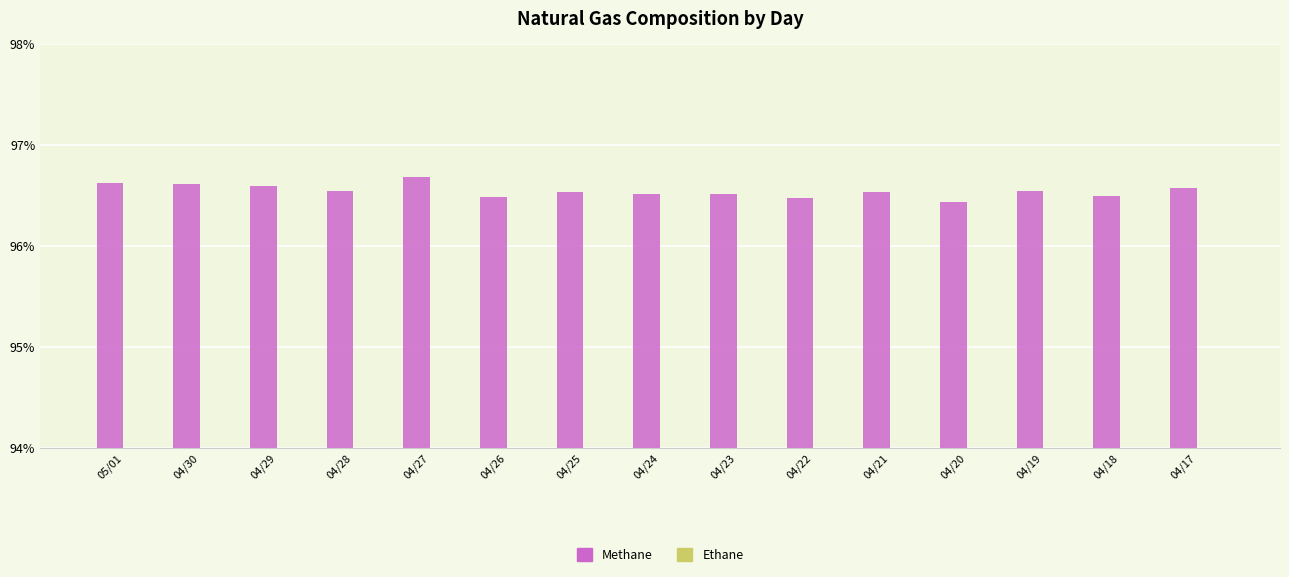

Reading left to right, transcribe all the data shown in this chart.

Methane: 05/01=96.6	04/30=96.6	04/29=96.6	04/28=96.5	04/27=96.7	04/26=96.5	04/25=96.5	04/24=96.5	04/23=96.5	04/22=96.5	04/21=96.5	04/20=96.4	04/19=96.5	04/18=96.5	04/17=96.6
Ethane: 05/01=1.4	04/30=1.4	04/29=1.4	04/28=1.4	04/27=1.3	04/26=1.4	04/25=1.4	04/24=1.4	04/23=1.4	04/22=1.4	04/21=1.4	04/20=1.5	04/19=1.4	04/18=1.4	04/17=1.3